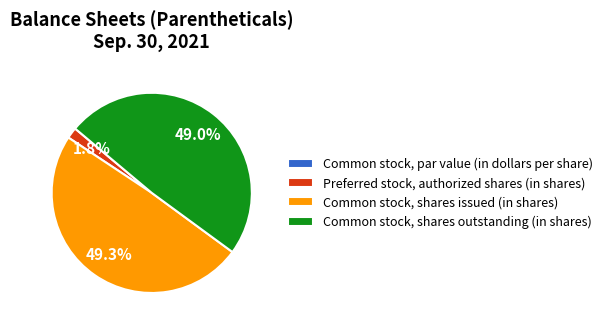

Which has a higher value, Common stock, shares outstanding (in shares) or Preferred stock, authorized shares (in shares)?

Common stock, shares outstanding (in shares)